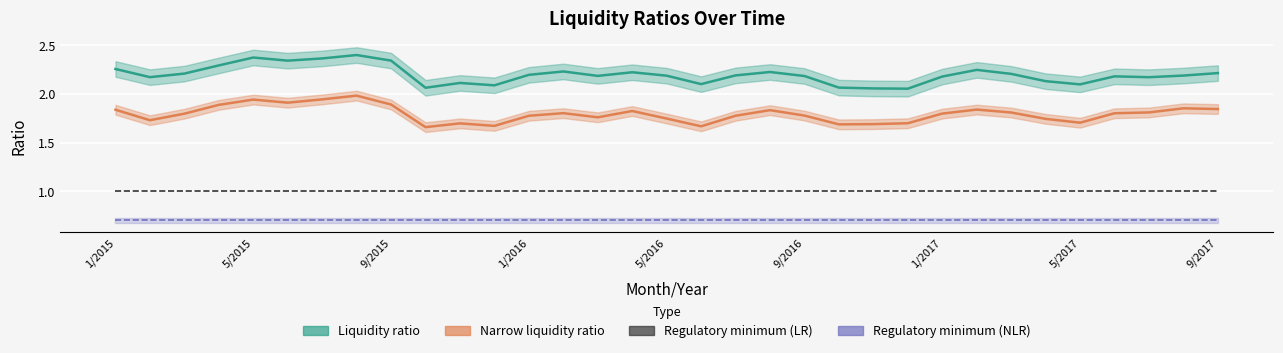

Which has a higher value, 27 or 25?

25